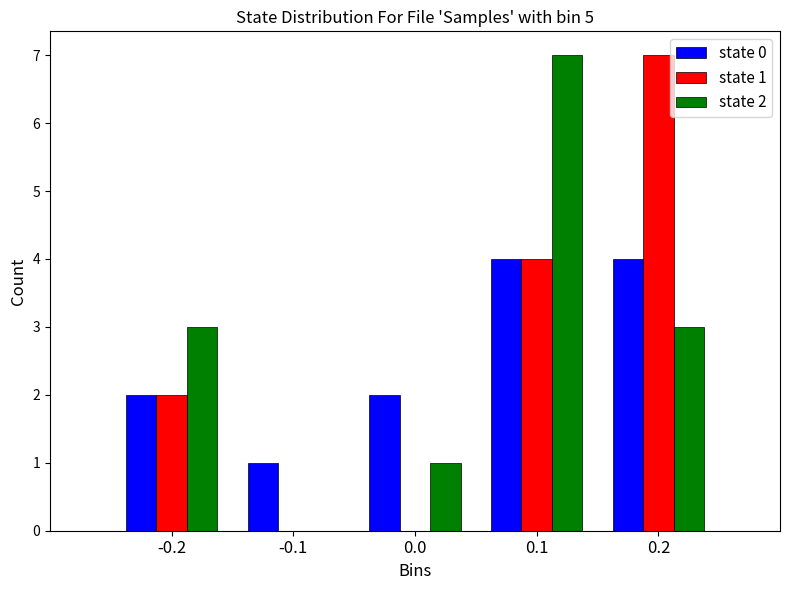

Reading left to right, extract all data points from this chart.

state 0: -0.2=2	-0.1=1	0.0=2	0.1=4	0.2=4
state 1: -0.2=2	-0.1=0	0.0=0	0.1=4	0.2=7
state 2: -0.2=3	-0.1=0	0.0=1	0.1=7	0.2=3